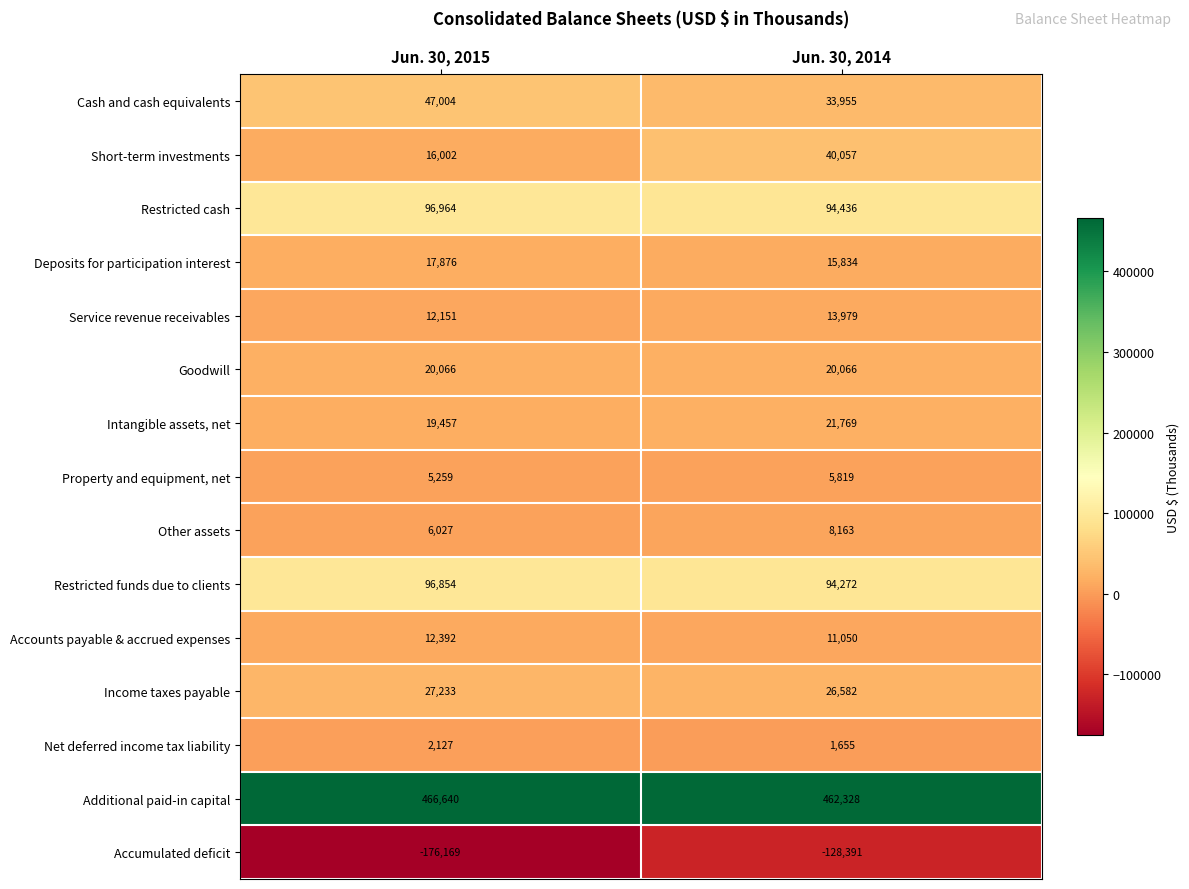

True or false: Accounts payable & accrued expenses has a value of 7872 at Jun. 30, 2015.

False